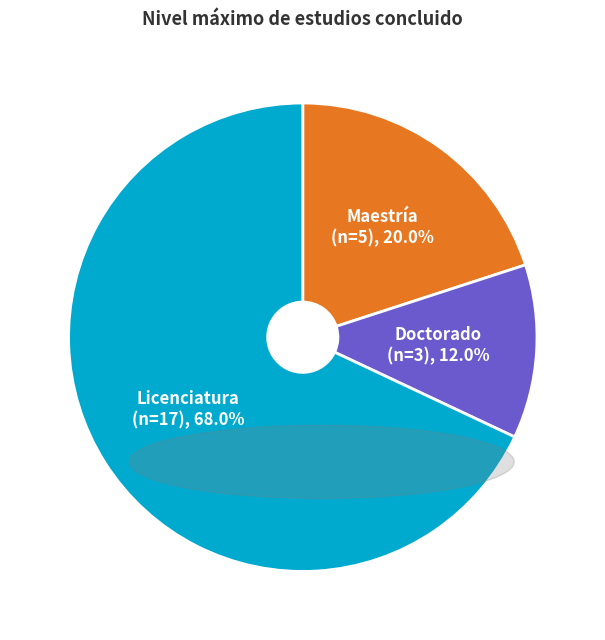

Is there any slice that represents more than half of the pie?

Yes